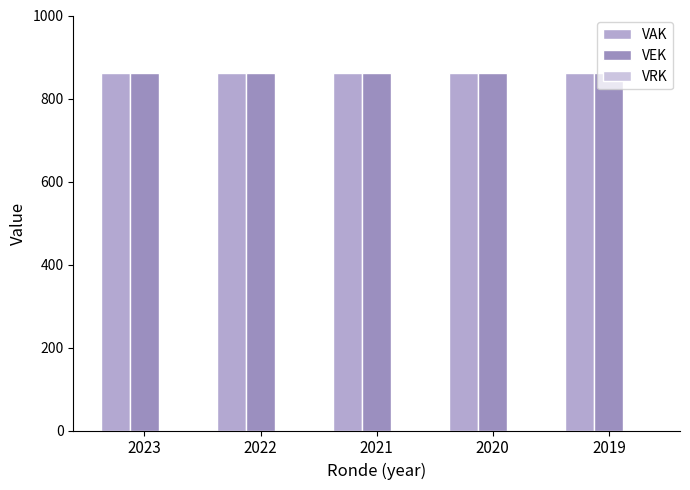

Which series changed the most between 2023 and 2019?

VAK